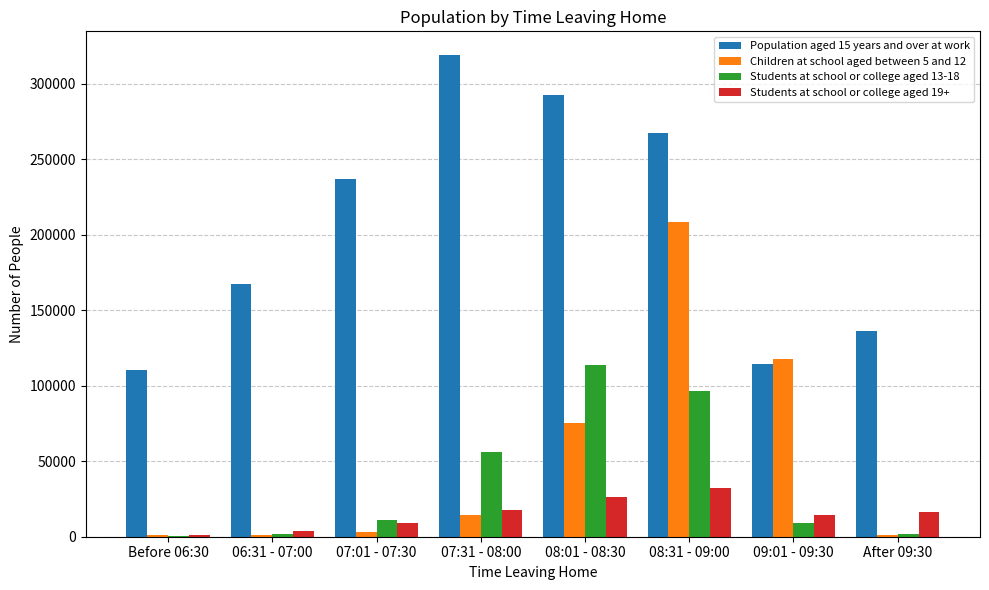

What is the difference between the Population aged 15 years and over at work values at Before 06:30 and 08:01 - 08:30?

182187